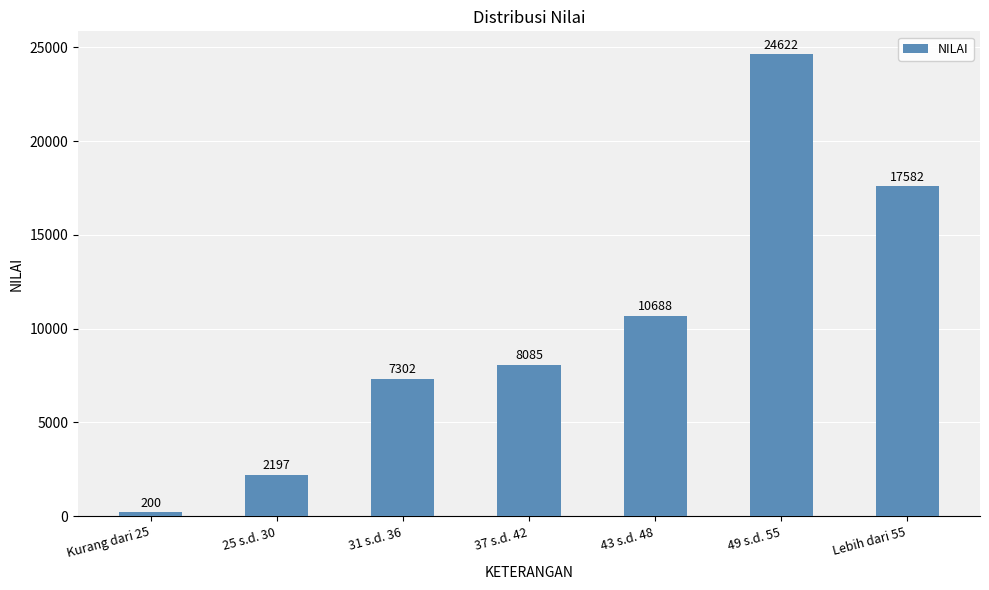

Which has a higher value, 43 s.d. 48 or 37 s.d. 42?

43 s.d. 48